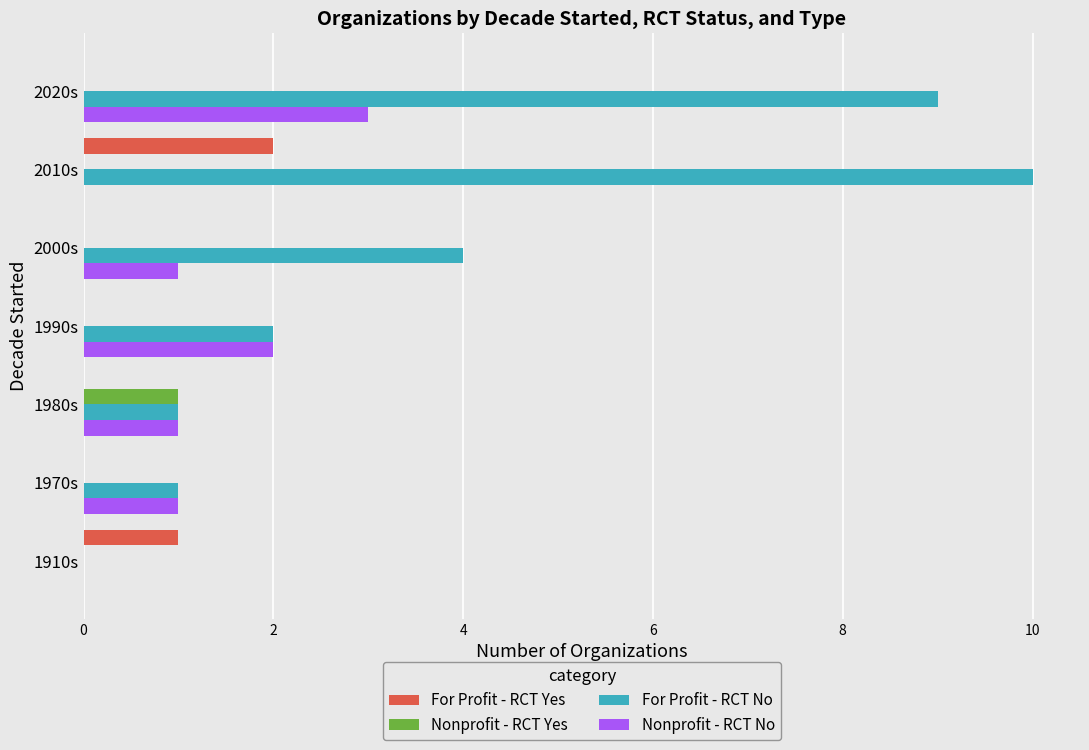

What is the sum of all For Profit - RCT No values?

27